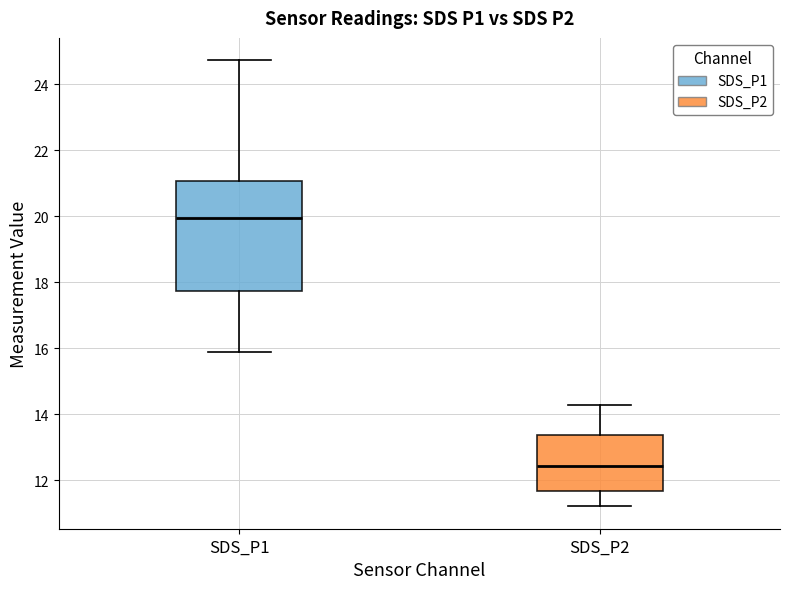

Reading left to right, read every box against the y-axis: the position of its median line, the range the box covers, and the ends of its whiskers. The values are not printed on the chart, so give them approximately, as read against the axis.

SDS_P1: median 20.0, box 17.8 to 21.0, whiskers 15.8 to 24.8
SDS_P2: median 12.4, box 11.6 to 13.4, whiskers 11.2 to 14.2